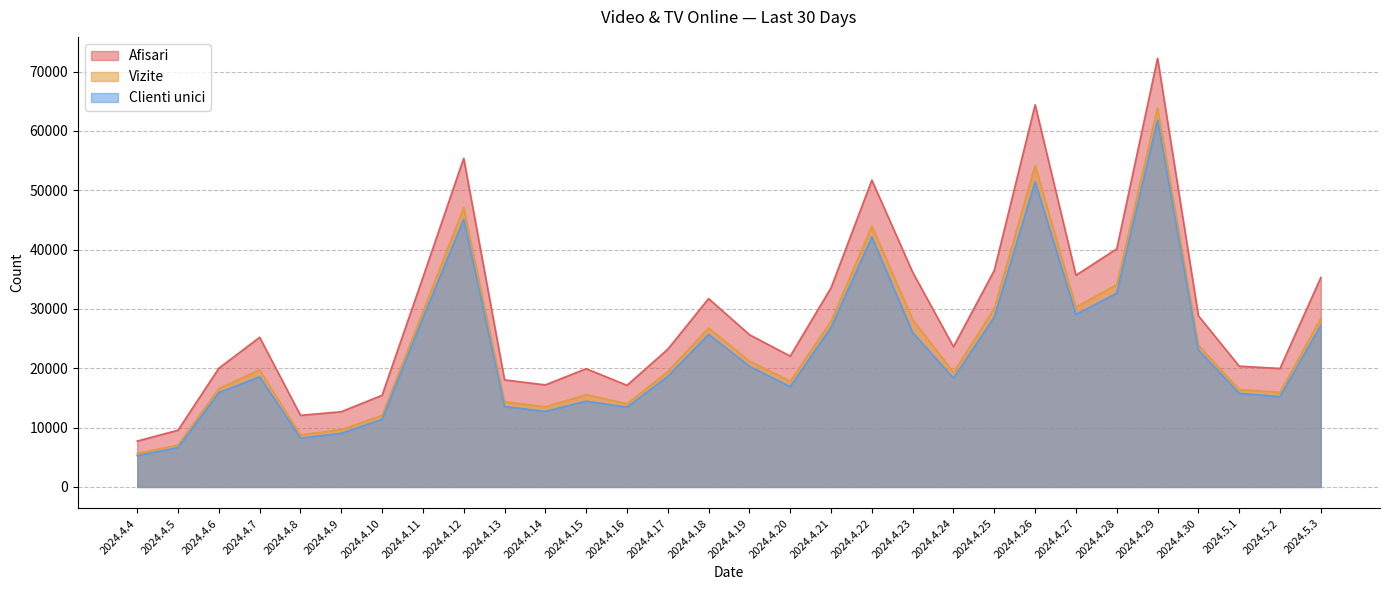

At which label is Vizite closest to 34759?

2024.4.28